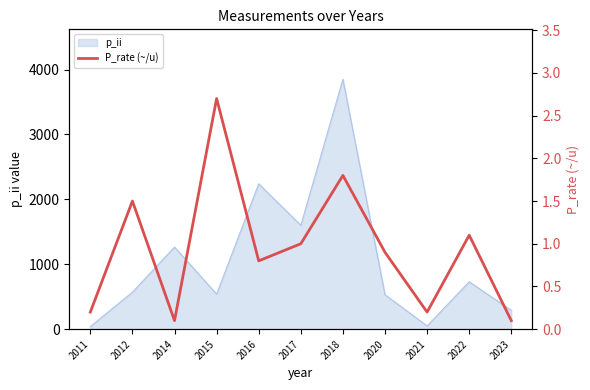

What is the value of the 6th point from the left?

1.0